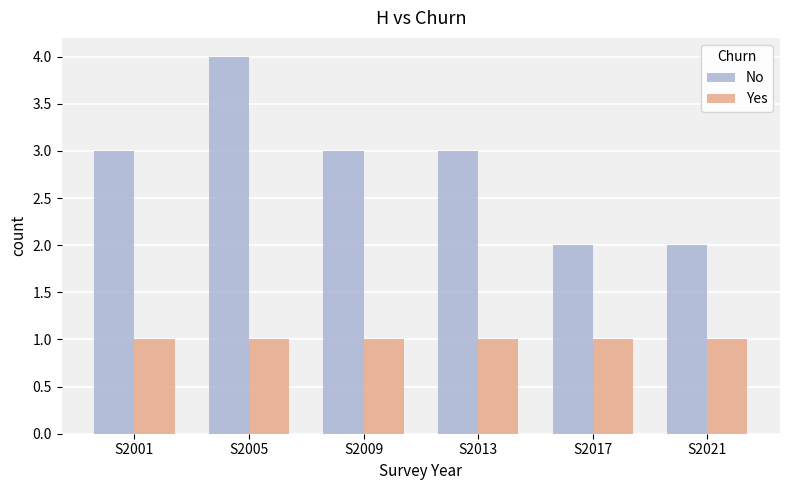

List the series in order of their overall mean, highest first.

No, Yes